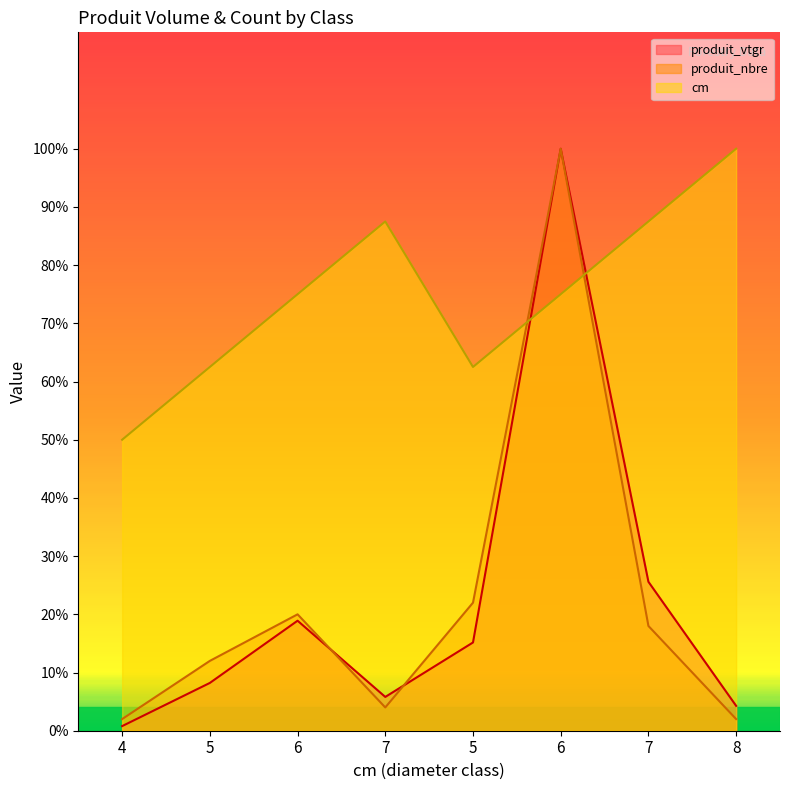

How many lines are shown in the chart?

3